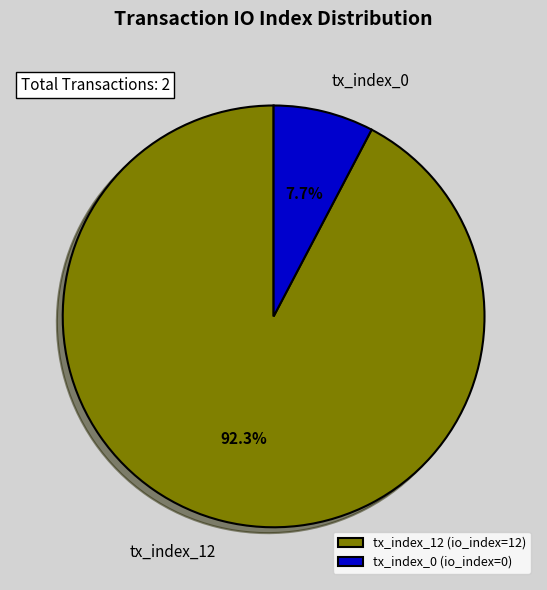

What is the largest slice in the pie chart?

tx_index_12